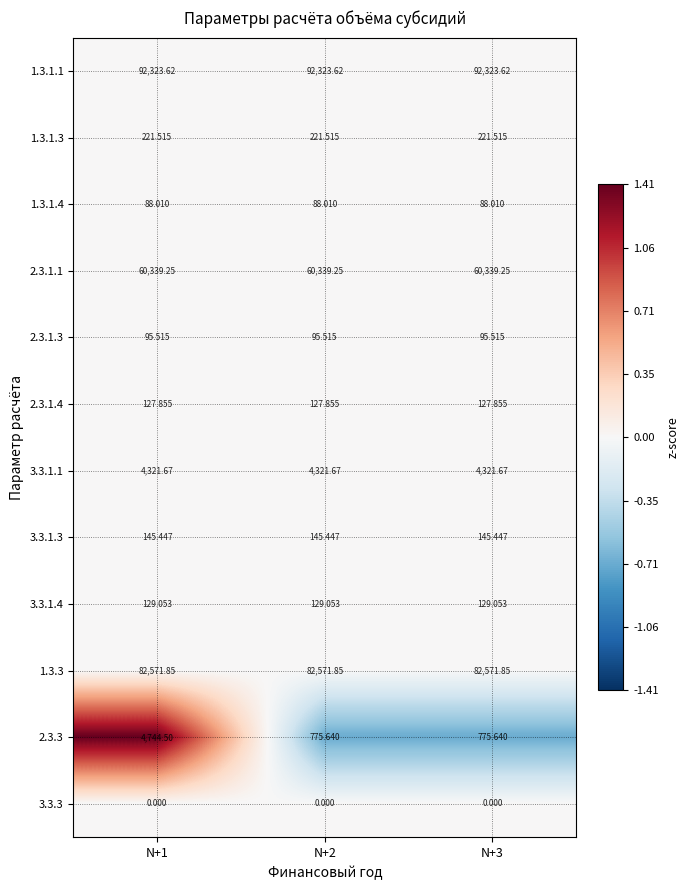

Is the value of 2.3.1.4 at N+1 greater than the value of 2.3.1.3 at N+3?

Yes